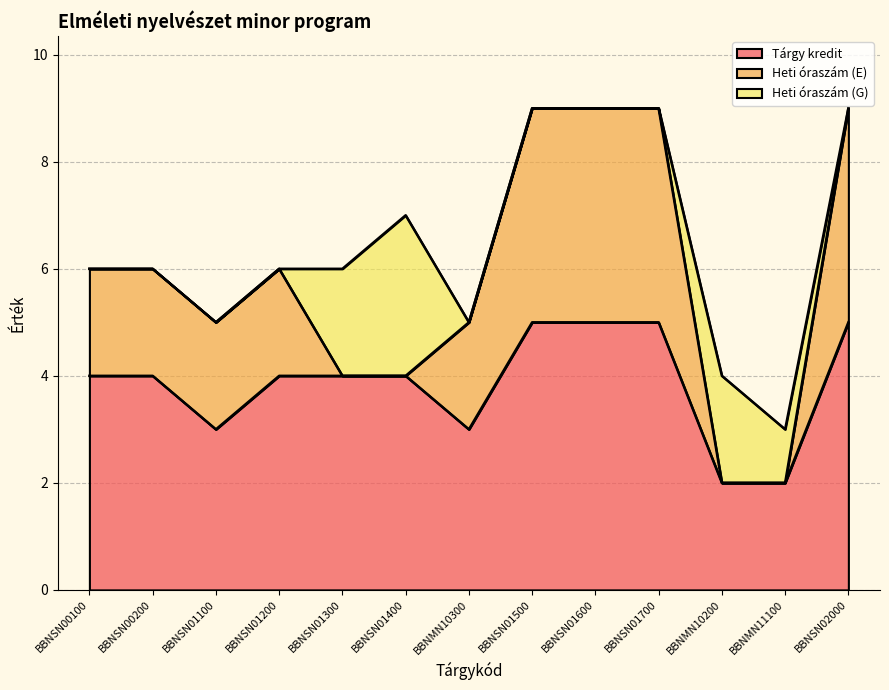

List the series in order of their peak value, lowest first.

Heti óraszám (G), Heti óraszám (E), Tárgy kredit